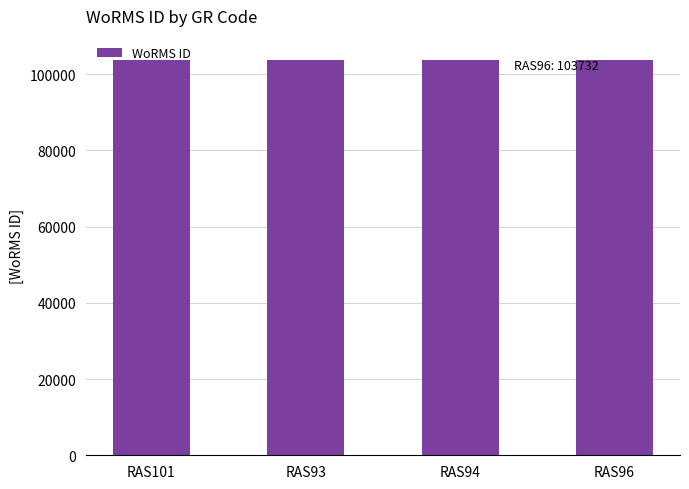

What is the smallest value displayed?

103710